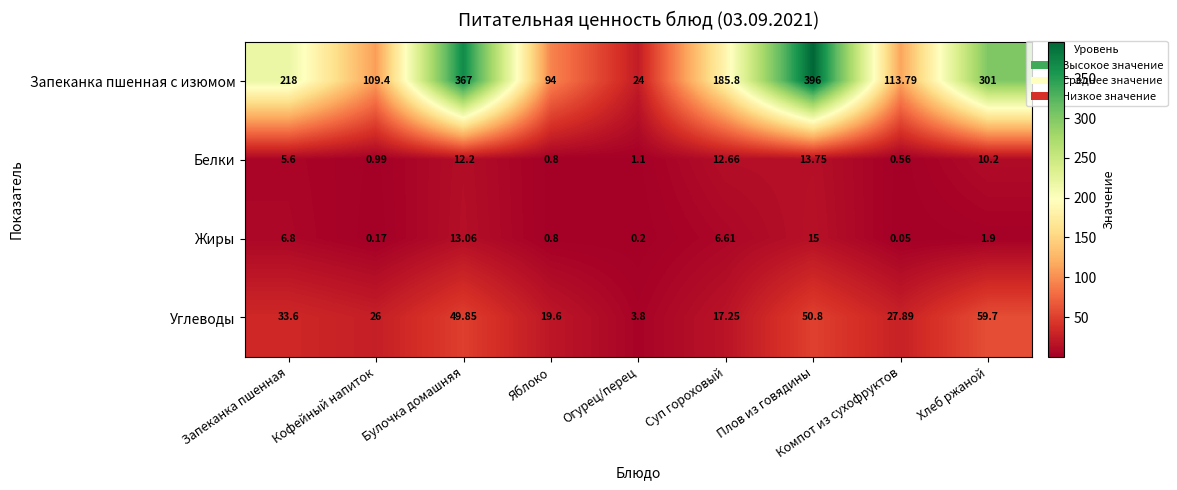

List the series in order of their peak value, highest first.

Запеканка пшенная с изюмом, Углеводы, Жиры, Белки